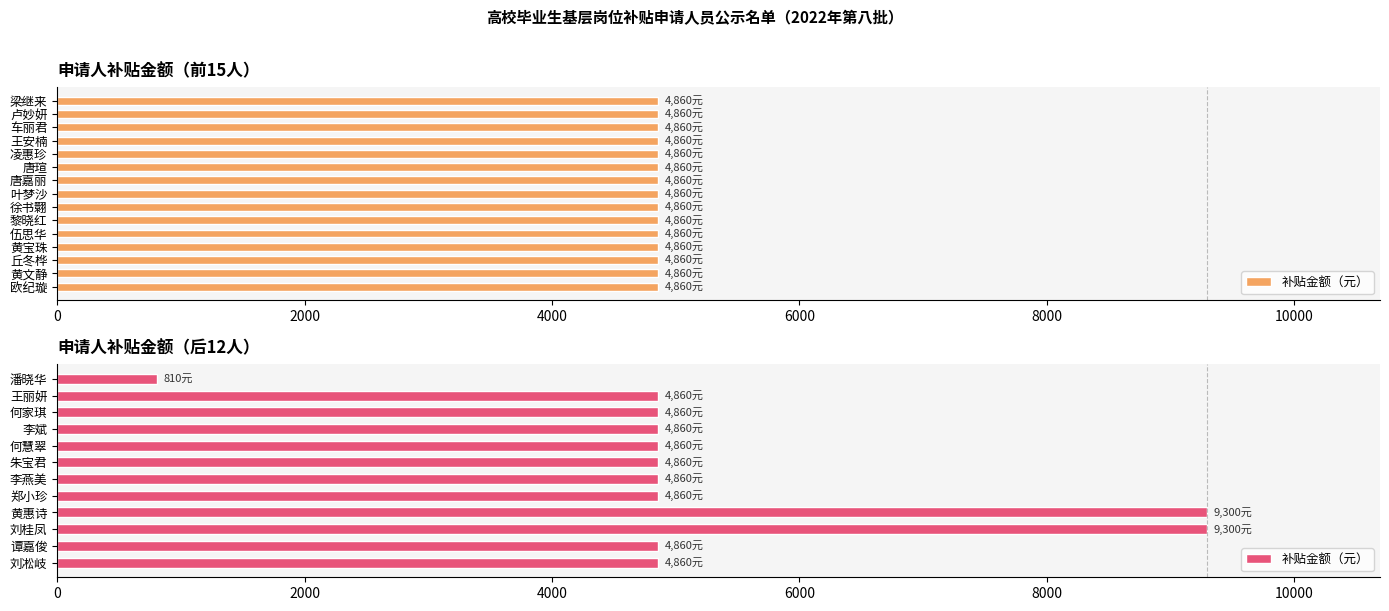

Between 李燕美 and 郑小珍, which is larger?

李燕美